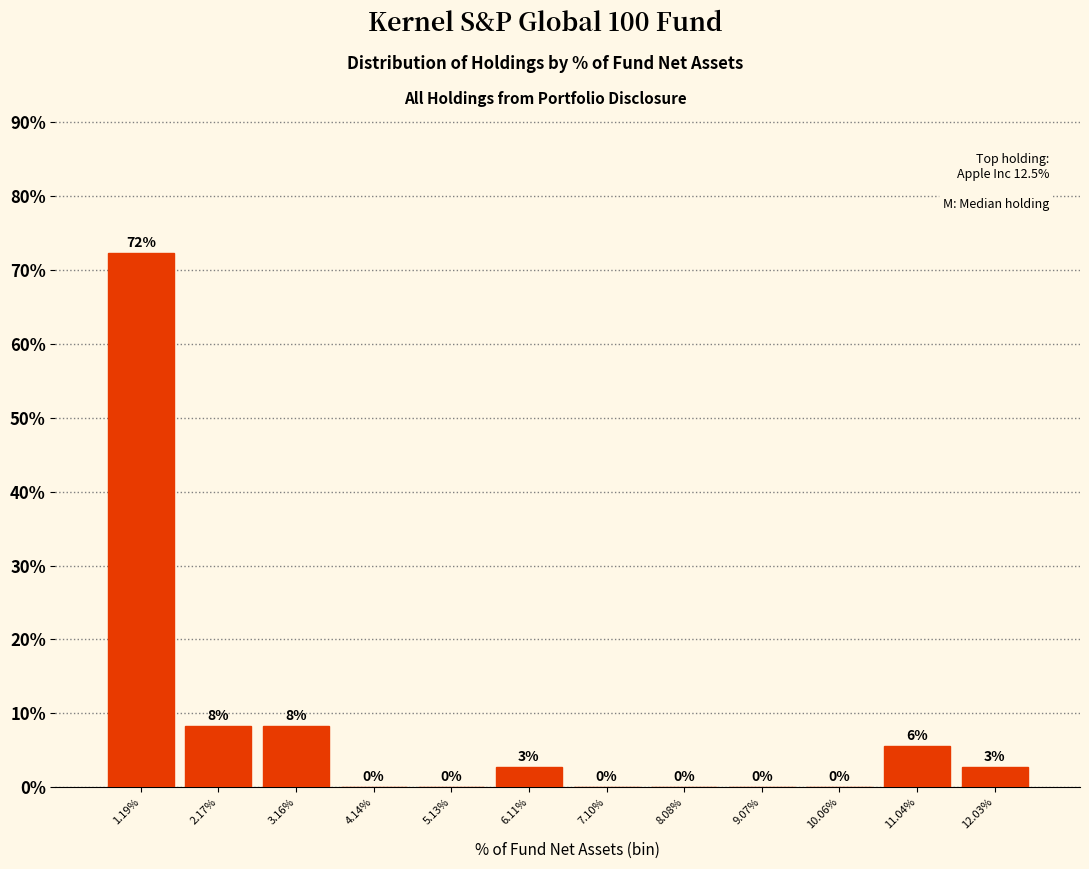

The chart shows a value of 49.3 at 9.07%. True or false?

False